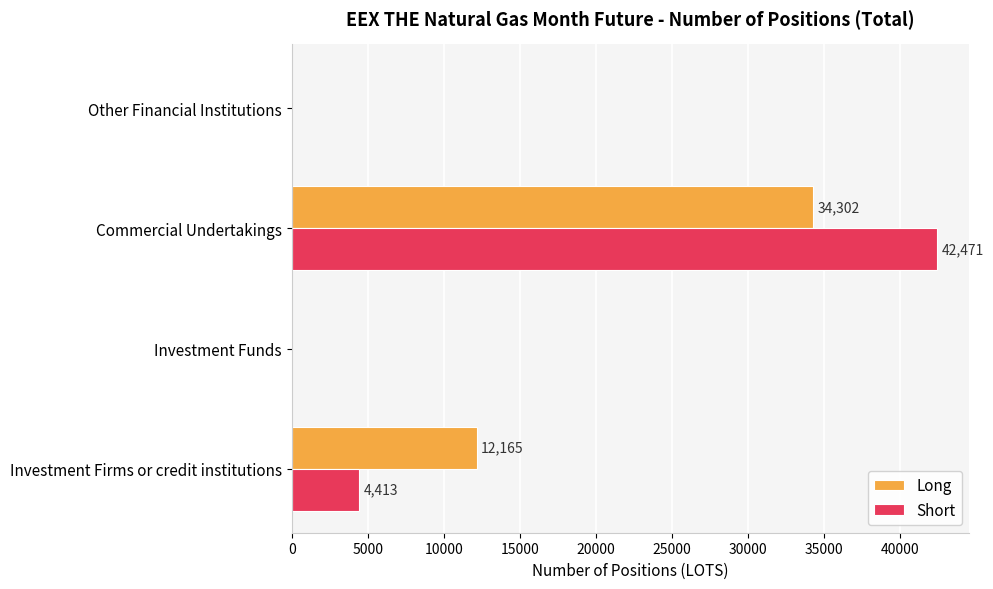

What is the maximum value shown in the chart?

42471